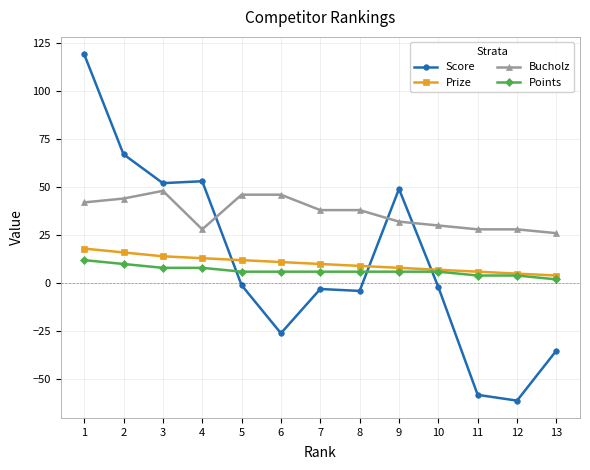

Rank the series by their maximum value, from lowest to highest.

Points, Prize, Bucholz, Score